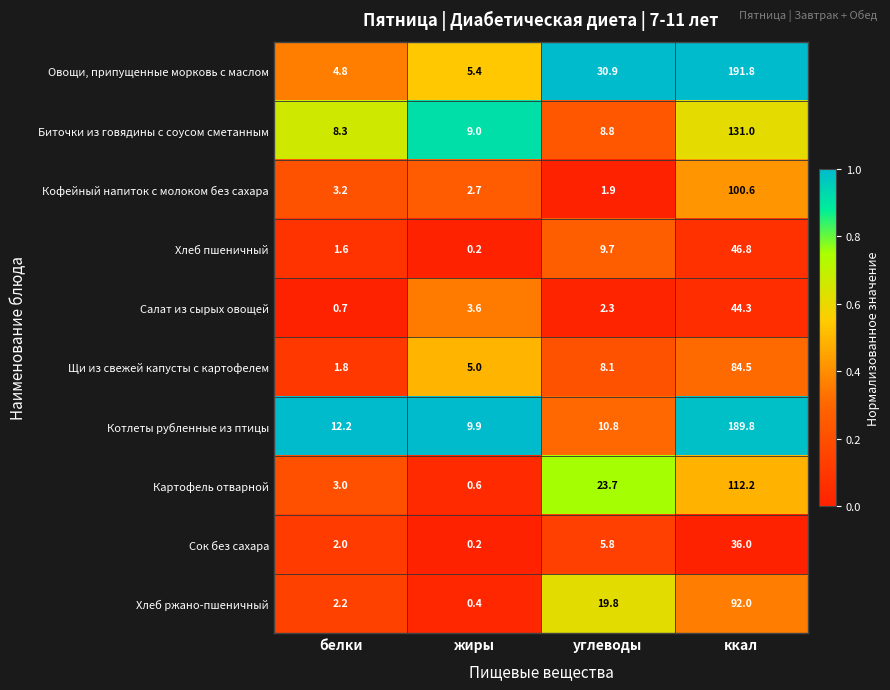

What is the lowest value of the Щи из свежей капусты с картофелем series?

1.8